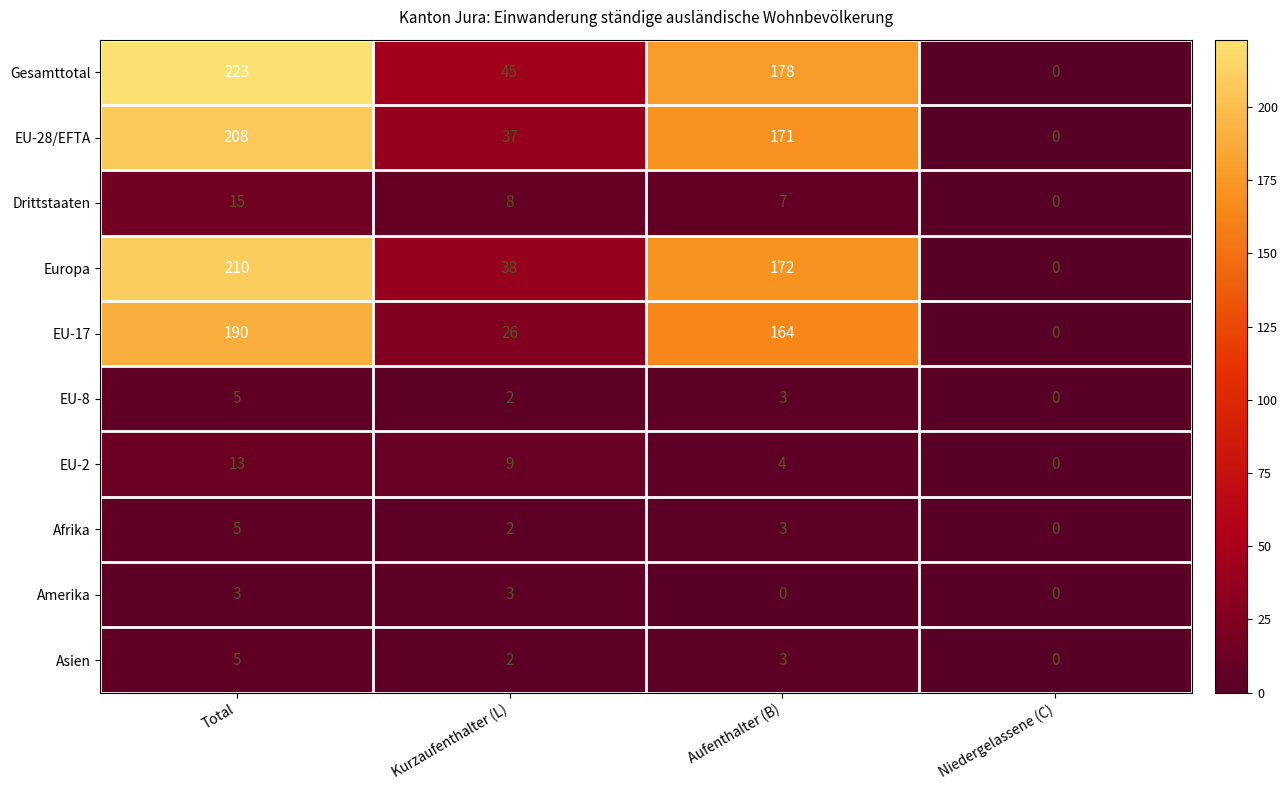

What is the sum of all EU-28/EFTA values?

416